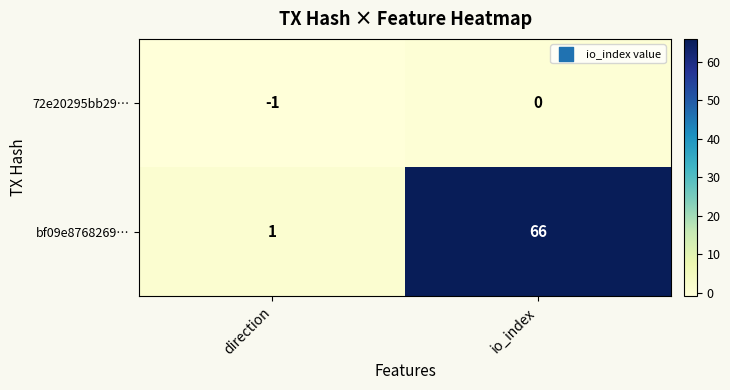

What is the sum of all bf09e8768269… values?

67